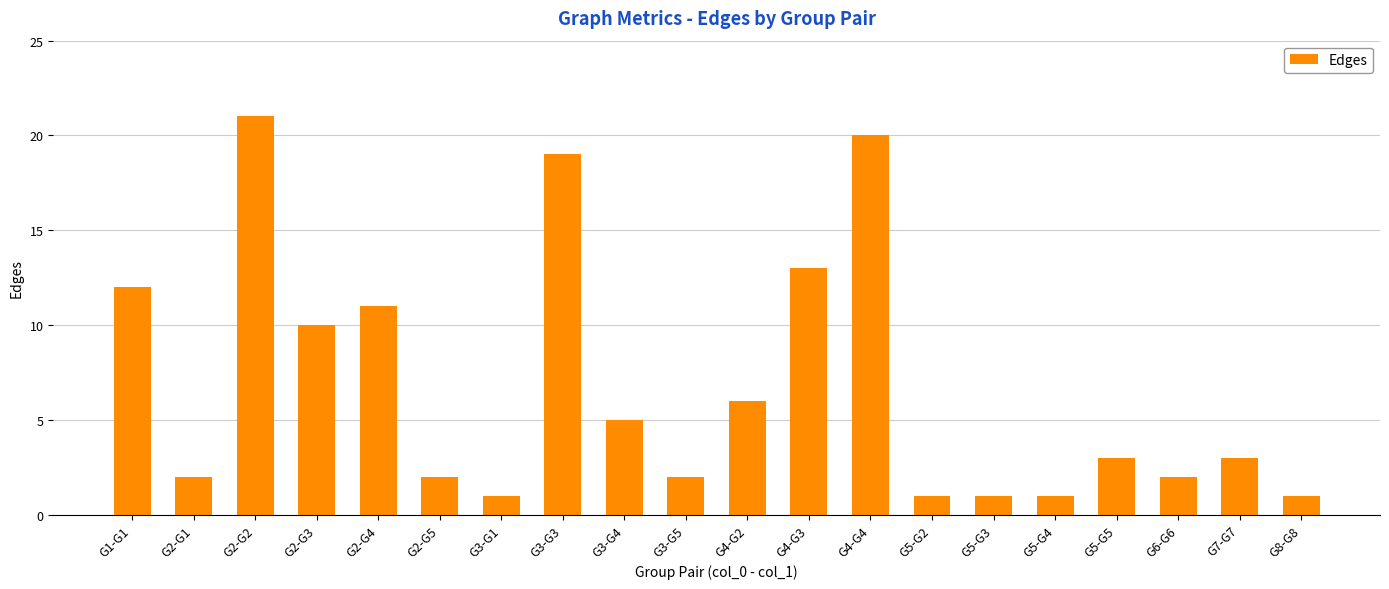

True or false: the data shows 1 at G3-G1.

True